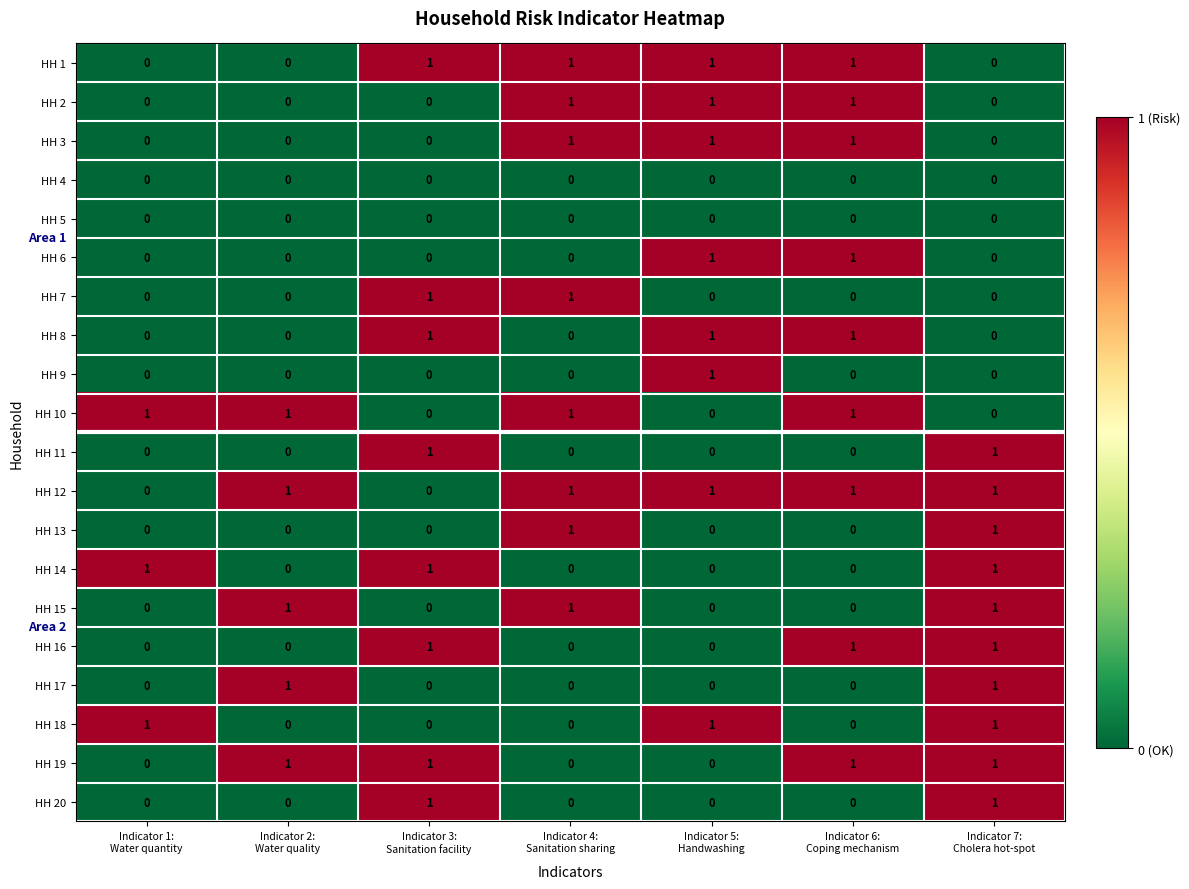

Which series has the largest total across all categories?

HH 12